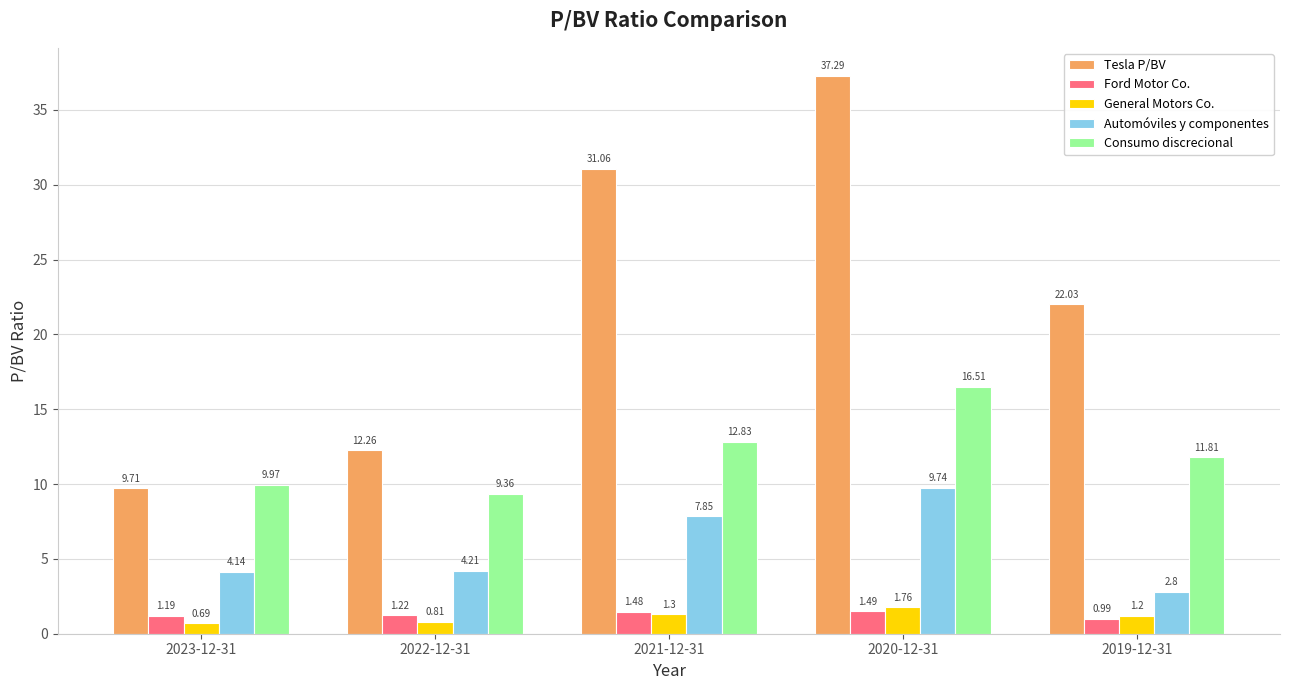

Does the chart contain any negative values?

No